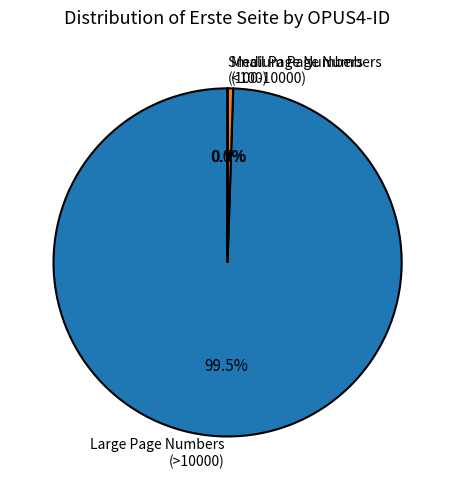

Is there any slice that represents more than half of the pie?

Yes